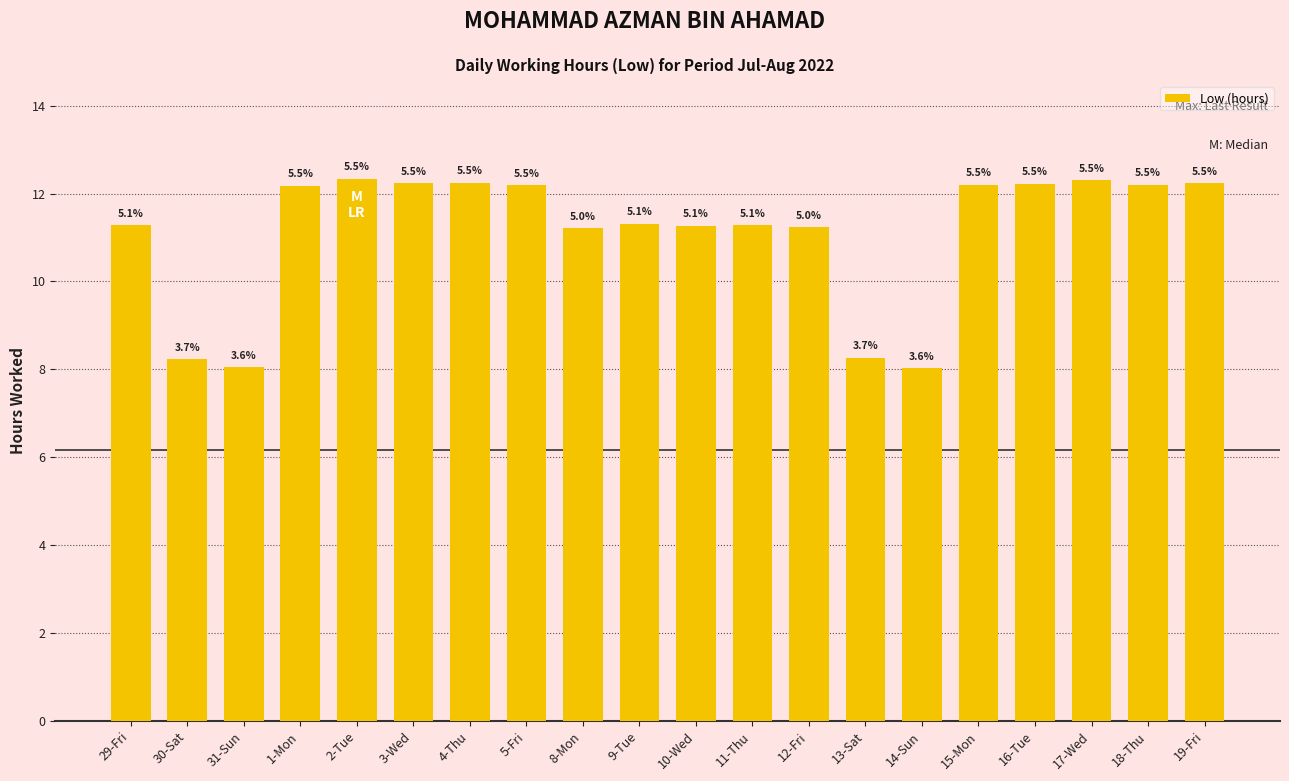

How many bars are there in total?

20